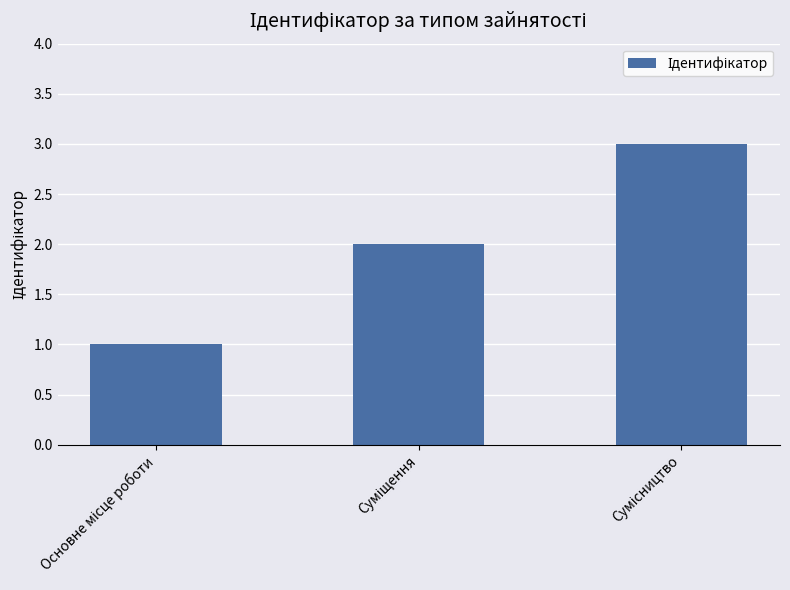

What is the greatest value displayed?

3